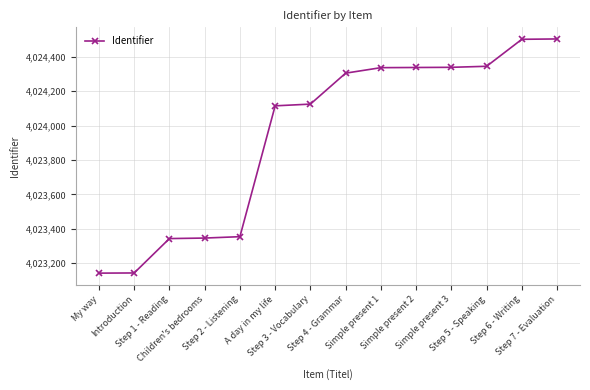

Which has a higher value, Step 5 - Speaking or Introduction?

Step 5 - Speaking